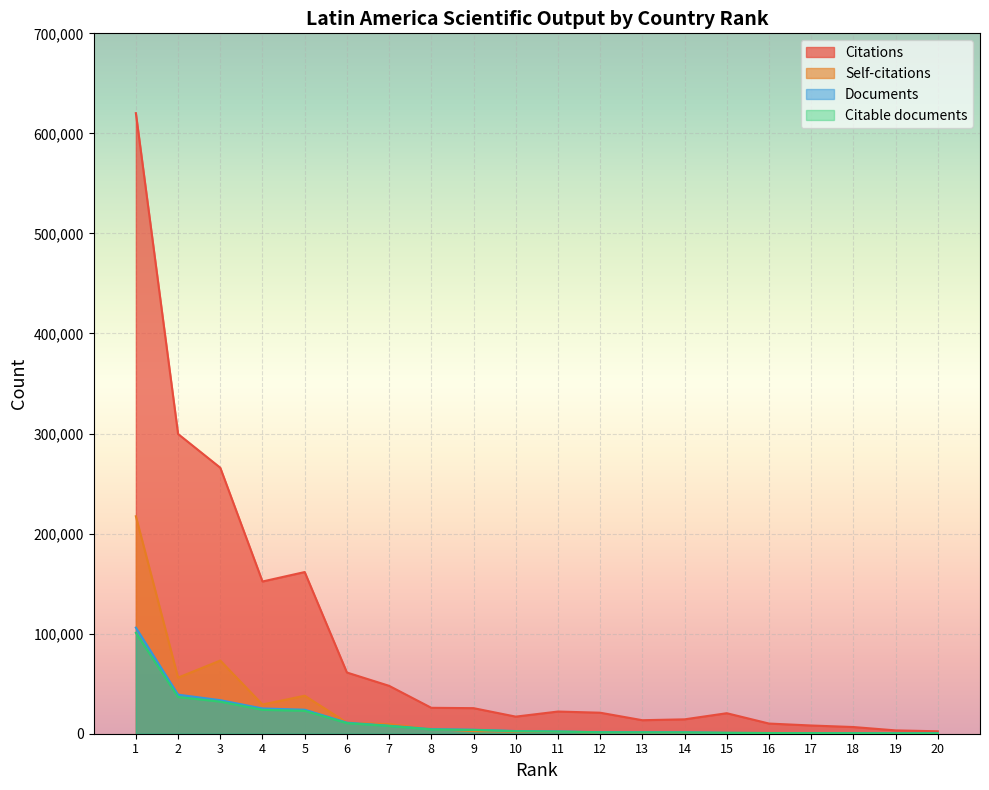

True or false: Self-citations and Citable documents cross at least once.

True